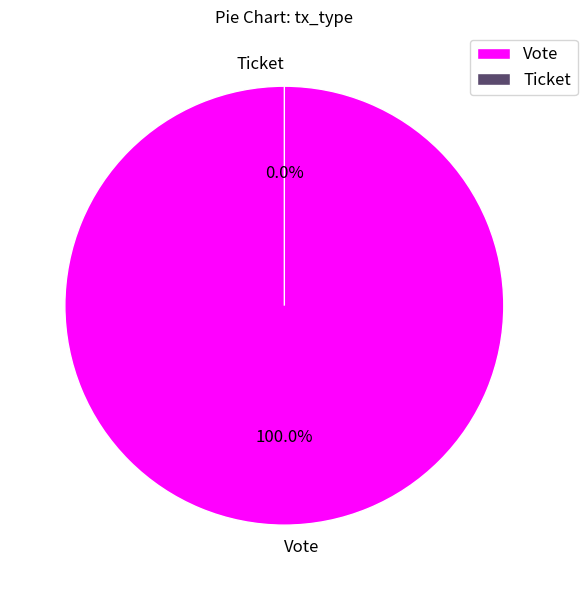

Rank the categories by value from lowest to highest.

Ticket, Vote